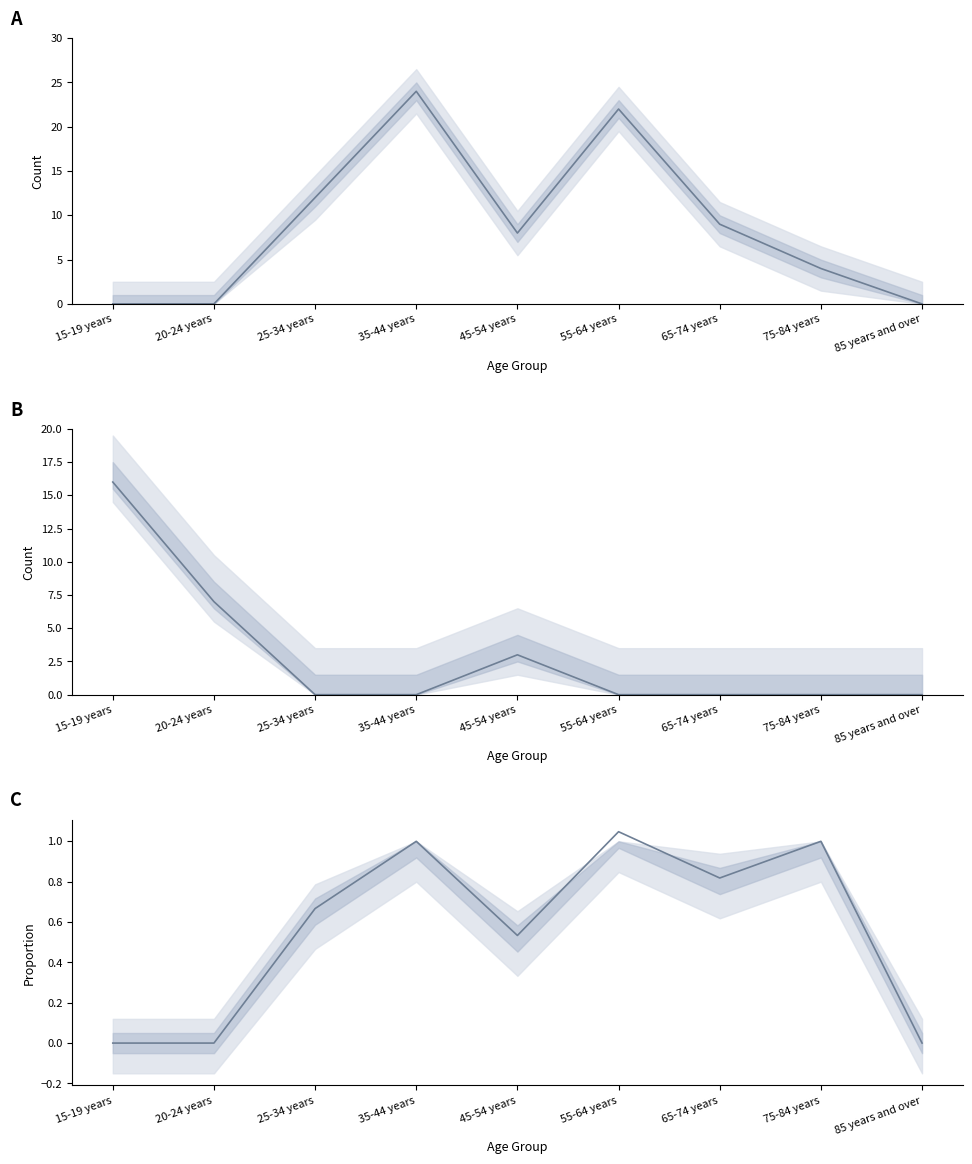

Where is Married nearest to the value 12?

25-34 years